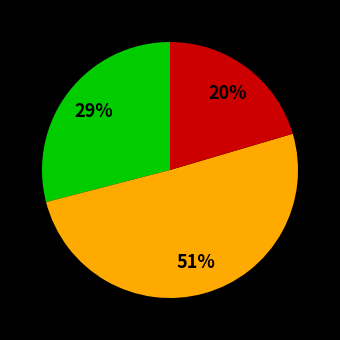

Is there a majority slice in this chart?

Yes